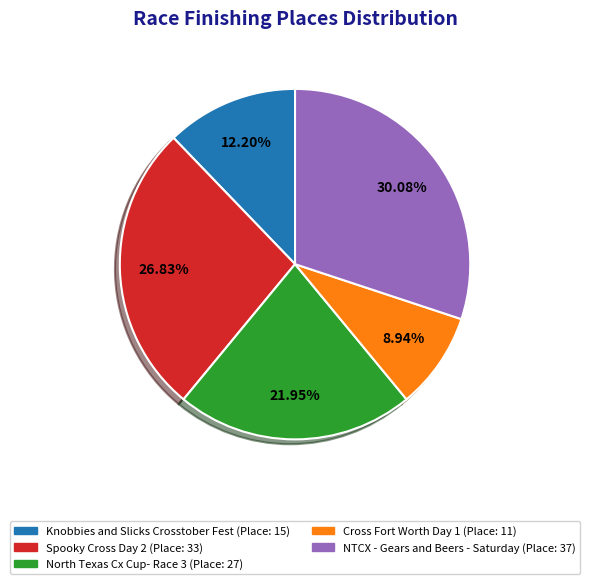

To the nearest percent, what is the difference between the largest and smallest slice percentages?

21%